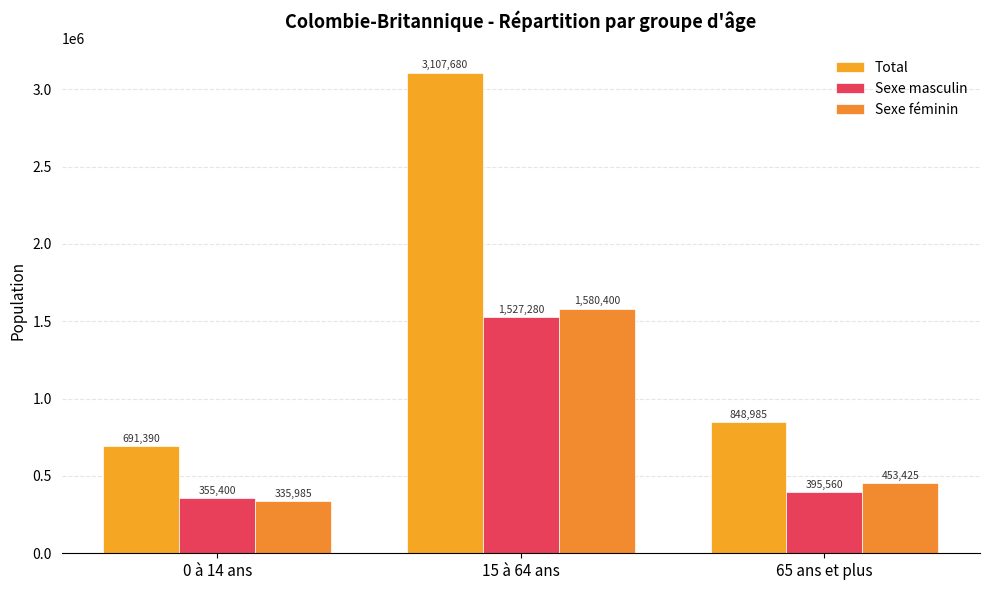

Reading left to right, what are all the values shown in this chart?

Total: 691390	3107680	848985
Sexe masculin: 355400	1527280	395560
Sexe féminin: 335985	1580400	453425